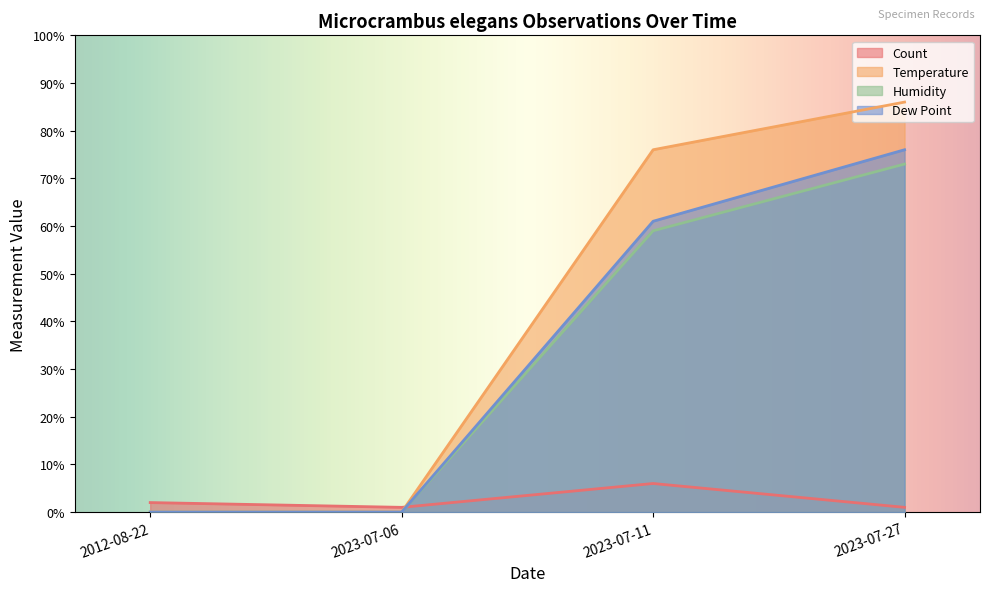

Which label corresponds to the smallest value in the chart?

2012-08-22